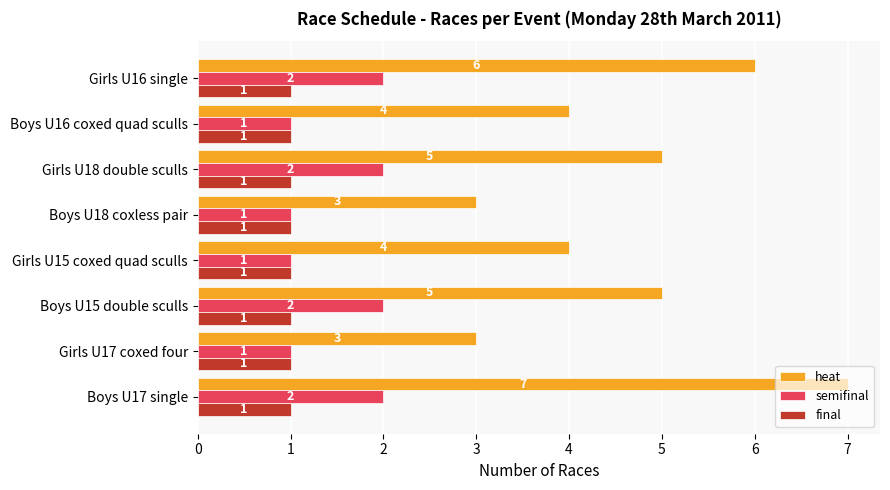

What is the maximum value shown in the chart?

7